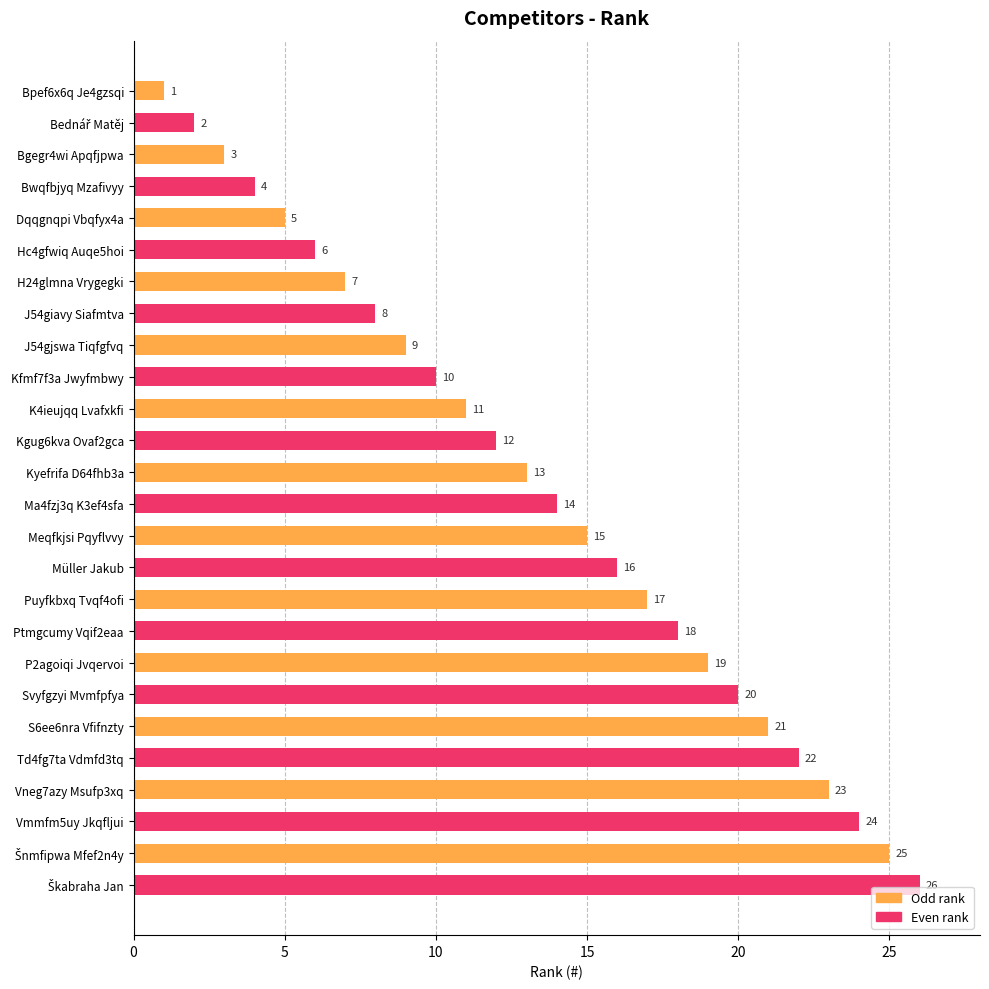

How many distinct data groups are displayed?

1